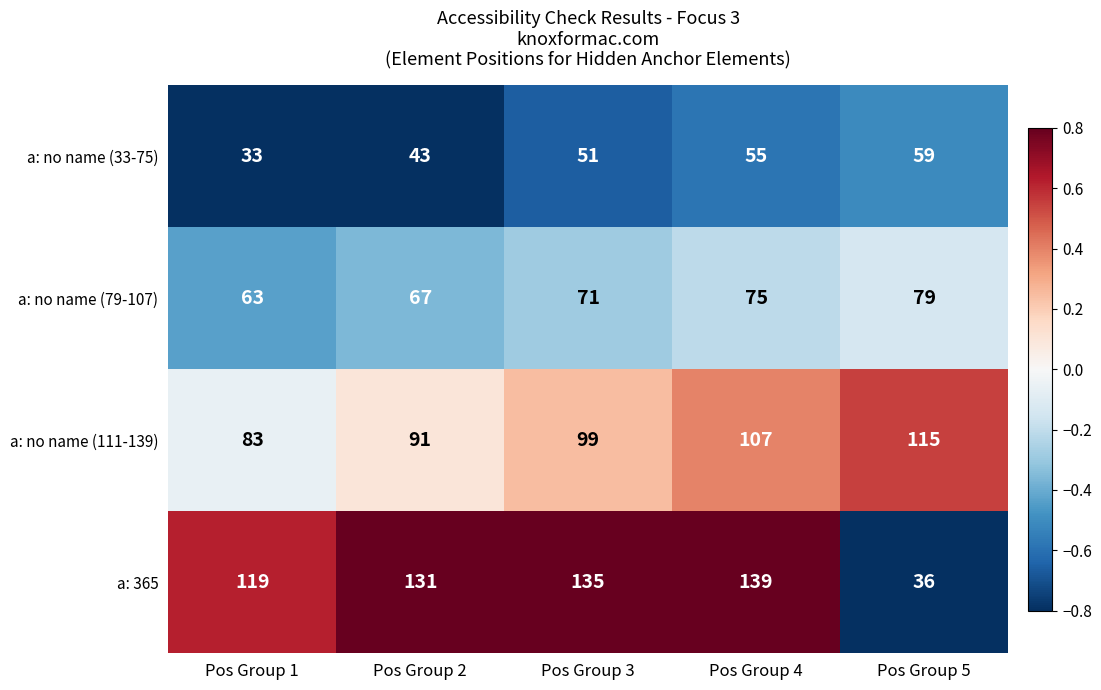

What is the difference between the a: no name (79-107) values at Pos Group 5 and Pos Group 4?

4